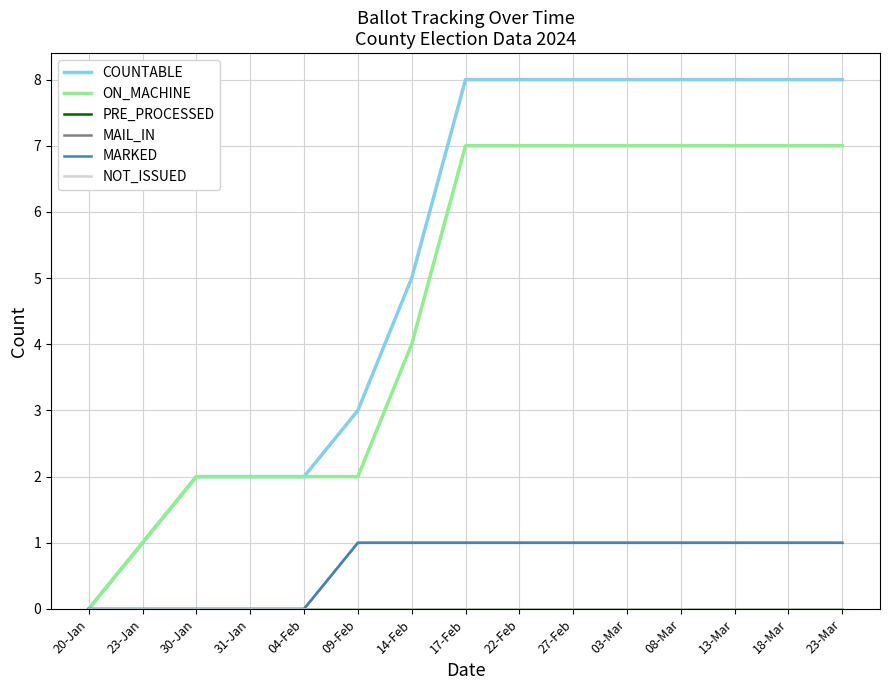

True or false: MARKED has a value of 1 at 18-Mar.

True